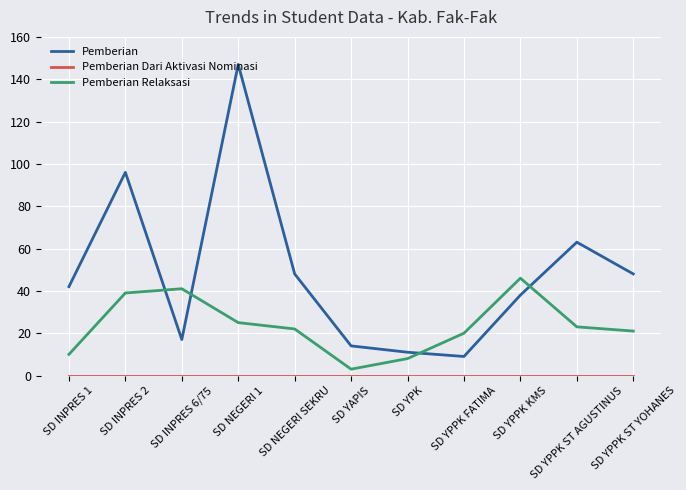

True or false: Pemberian Relaksasi has more than 0 points higher than both neighbors.

True